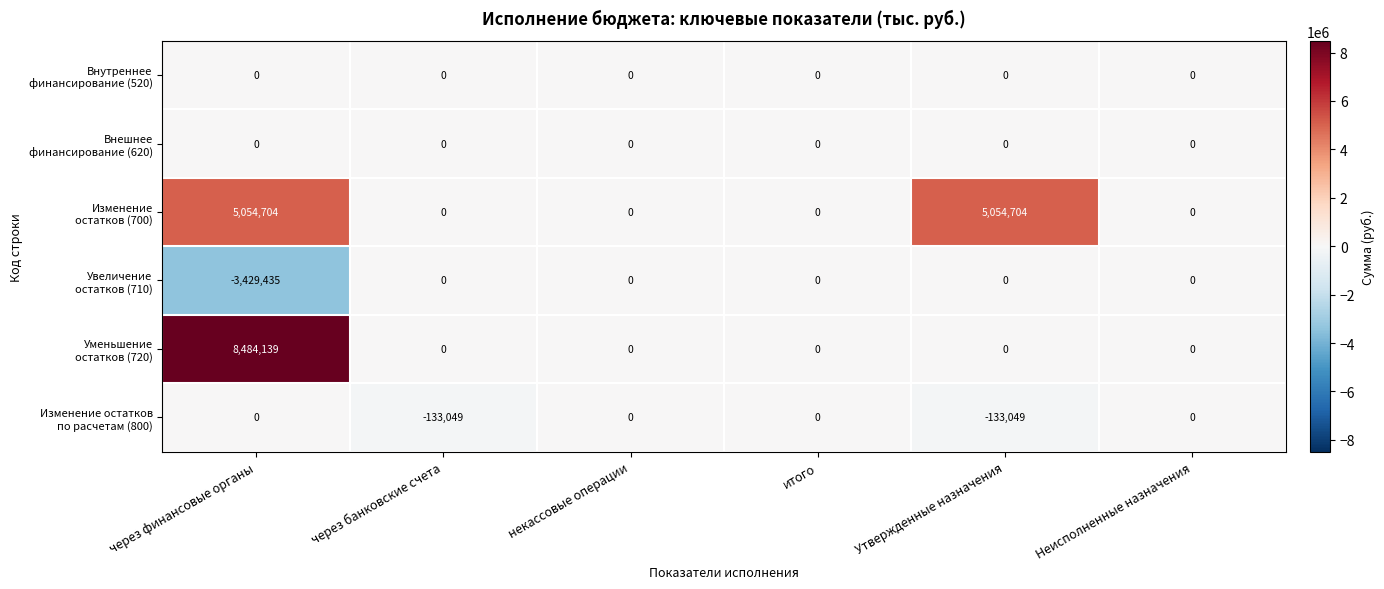

At which category is the sum across all series the highest?

через финансовые органы